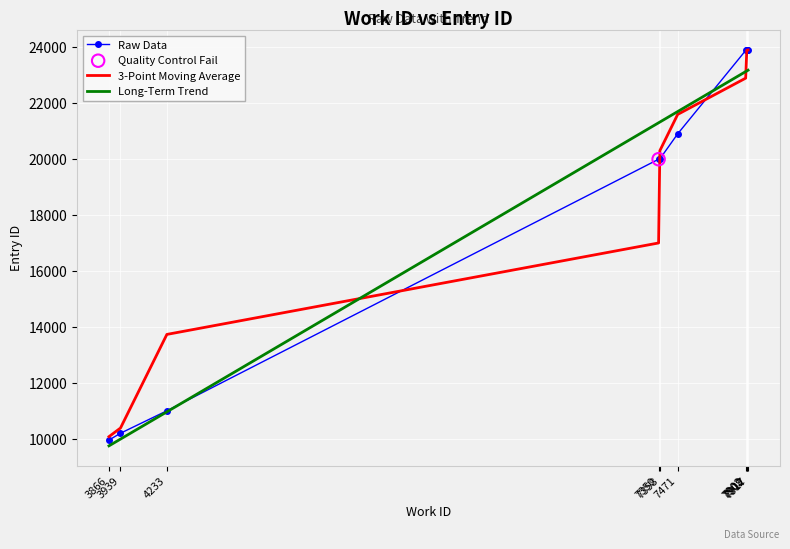

Which series has the widest spread of values?

Raw Data